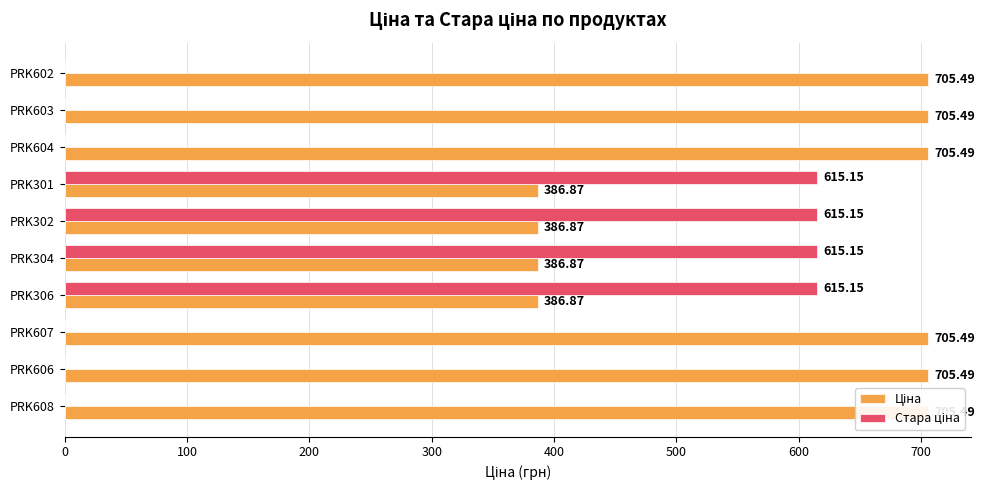

What is the sum of all Стара ціна values?

2460.6